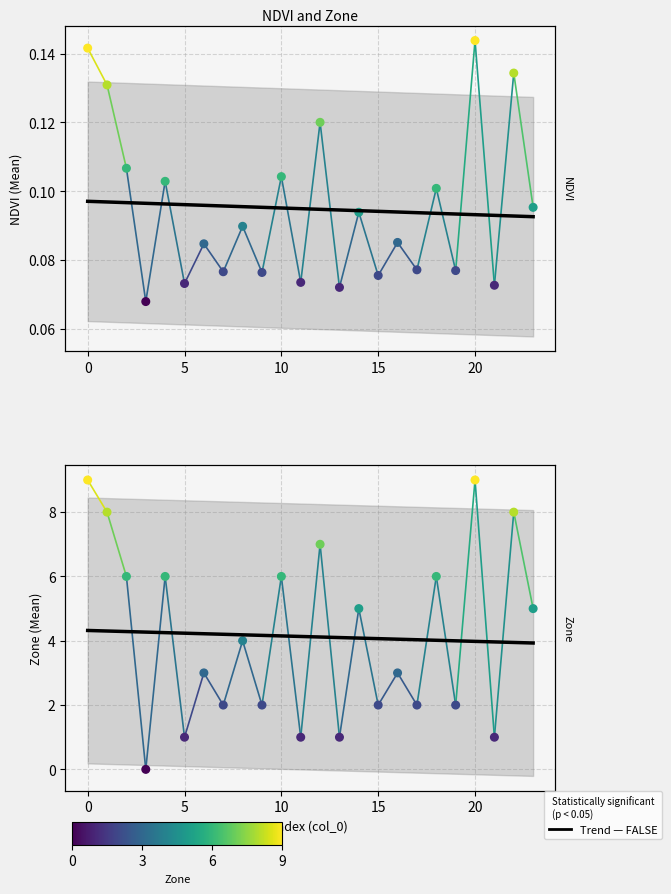

Which series contains the highest Y value?

Zone